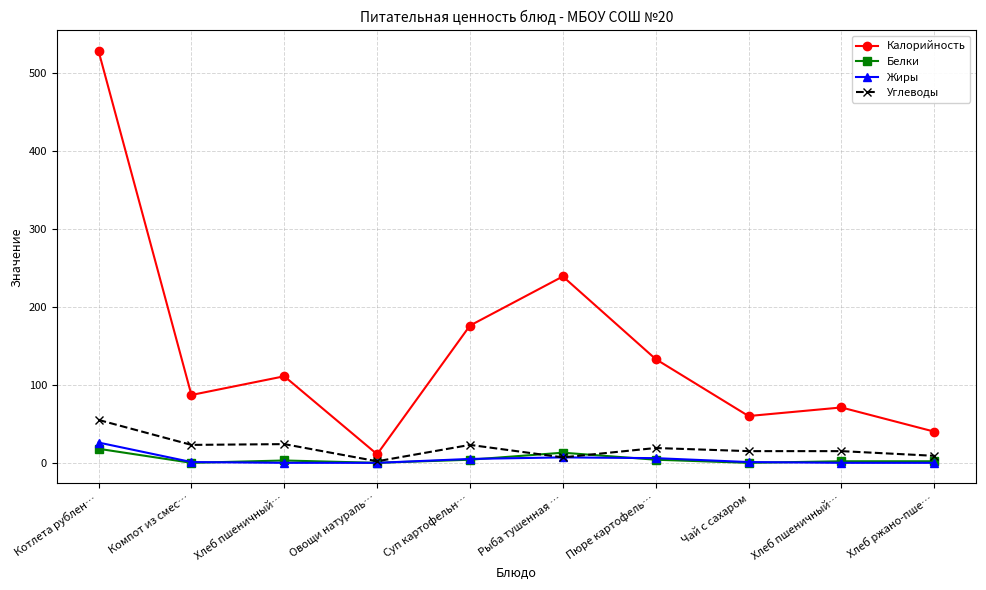

What are all the series names shown in the legend?

Калорийность, Белки, Жиры, Углеводы